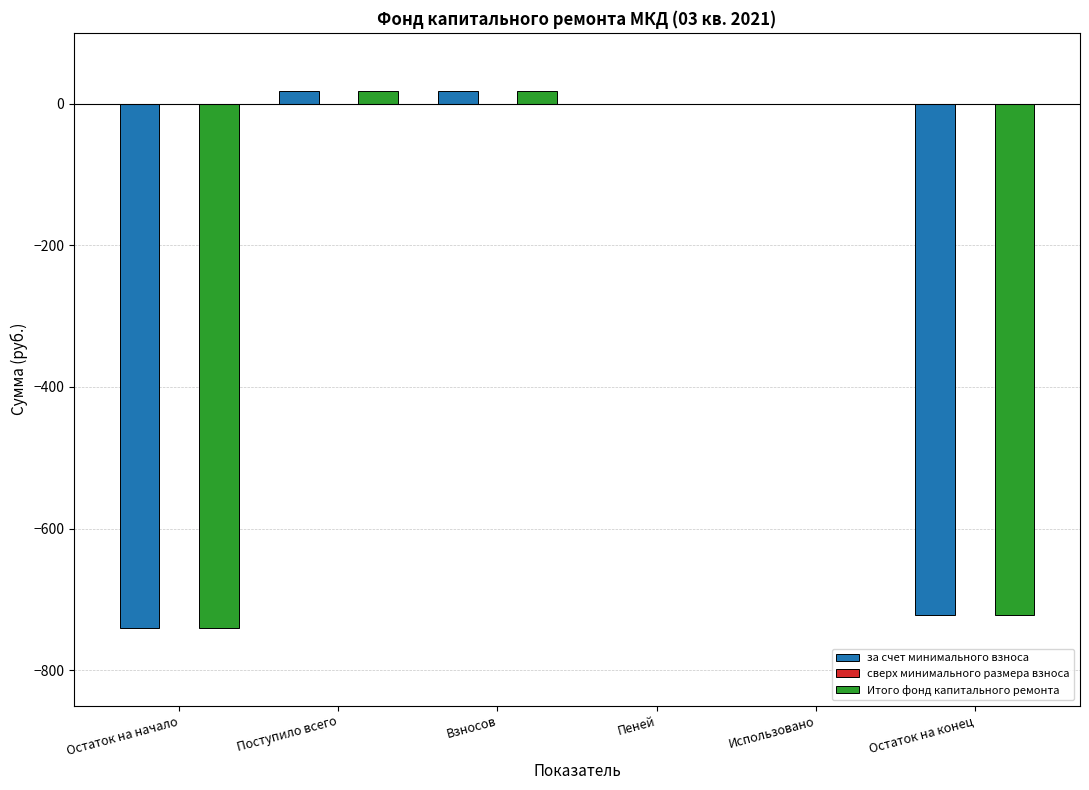

How many groups of bars are there?

6